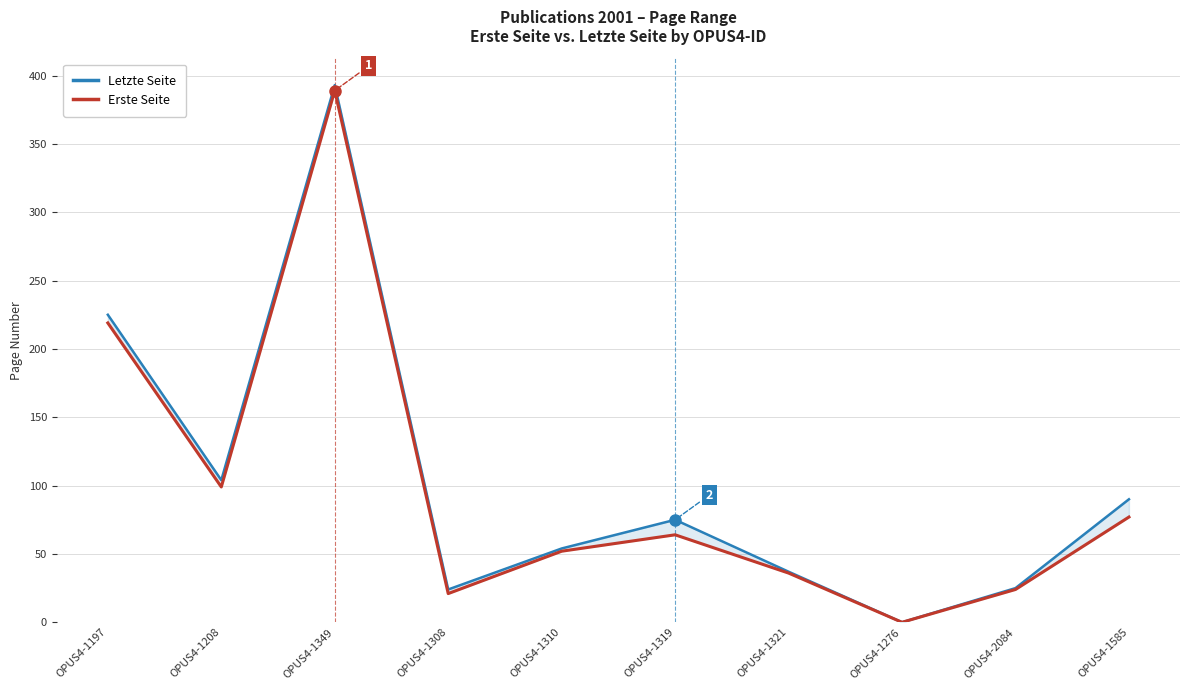

What position from the right is OPUS4-1308?

7